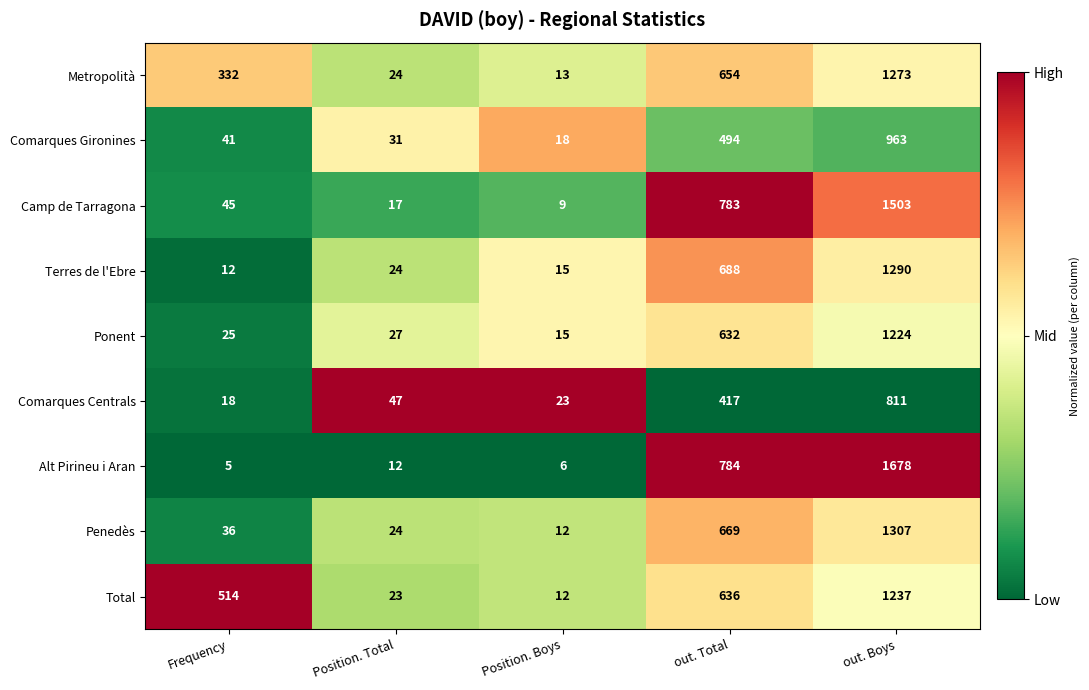

Is it true that Comarques Gironines equals 53 at Position. Total?

False